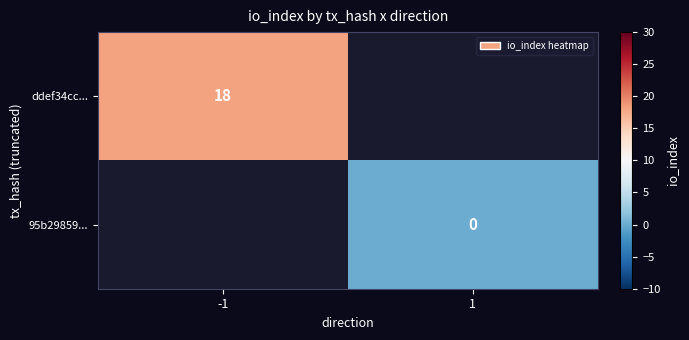

Which label corresponds to the largest value in the chart?

-1